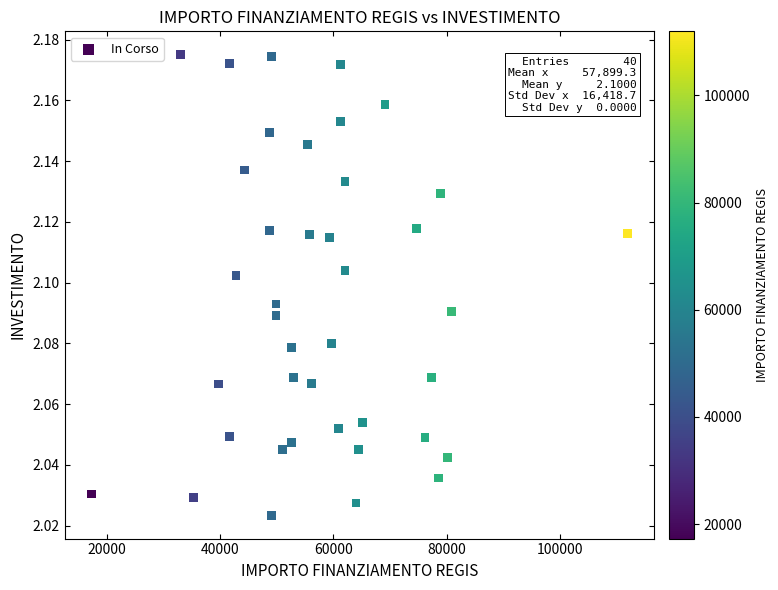

What is the range of X values (max minus min)?

94665.7